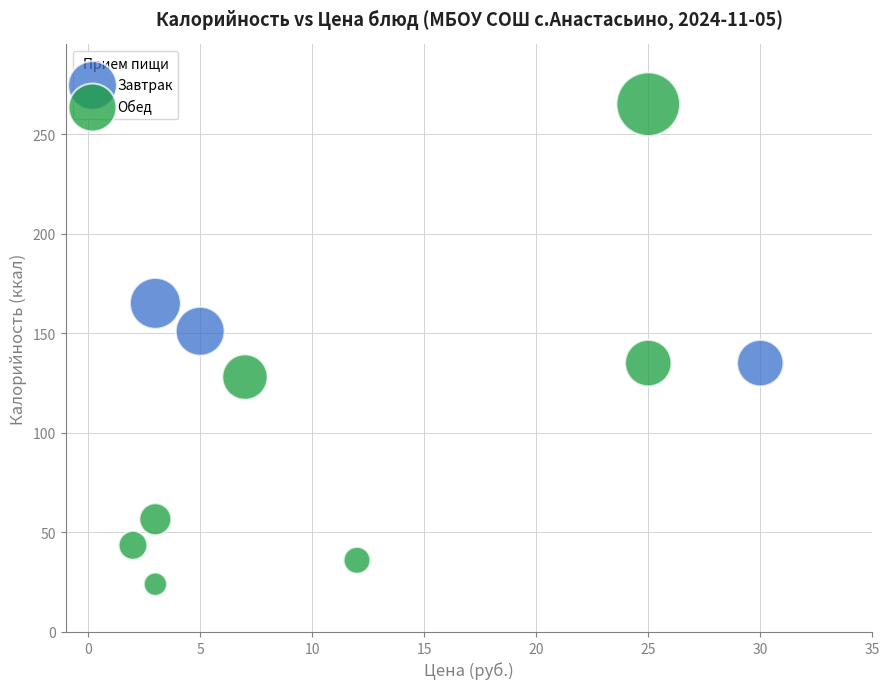

Which series has the widest spread of Y values?

Обед